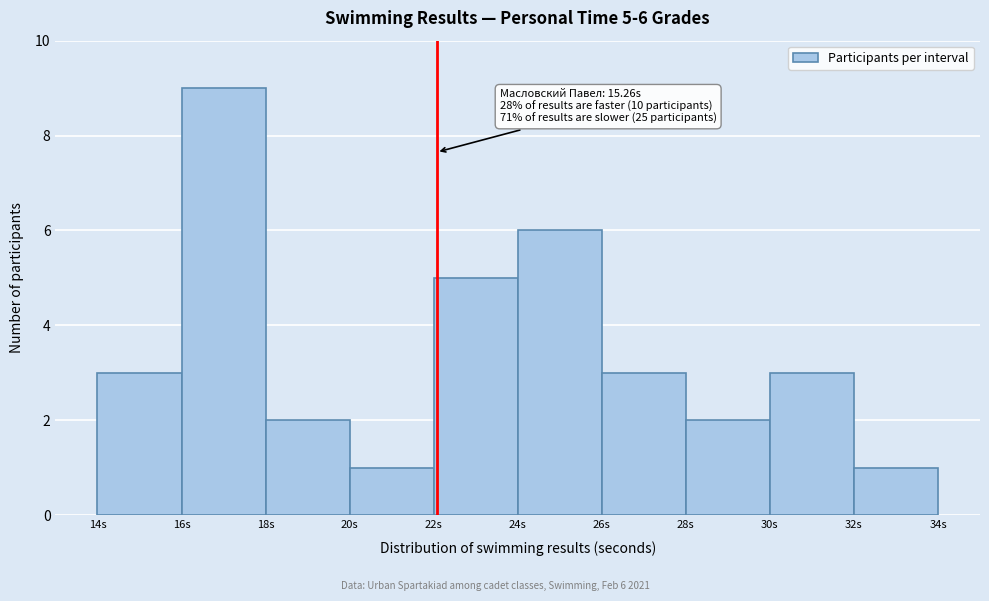

Over which range of the x-axis is the bar tallest?

16 to 18